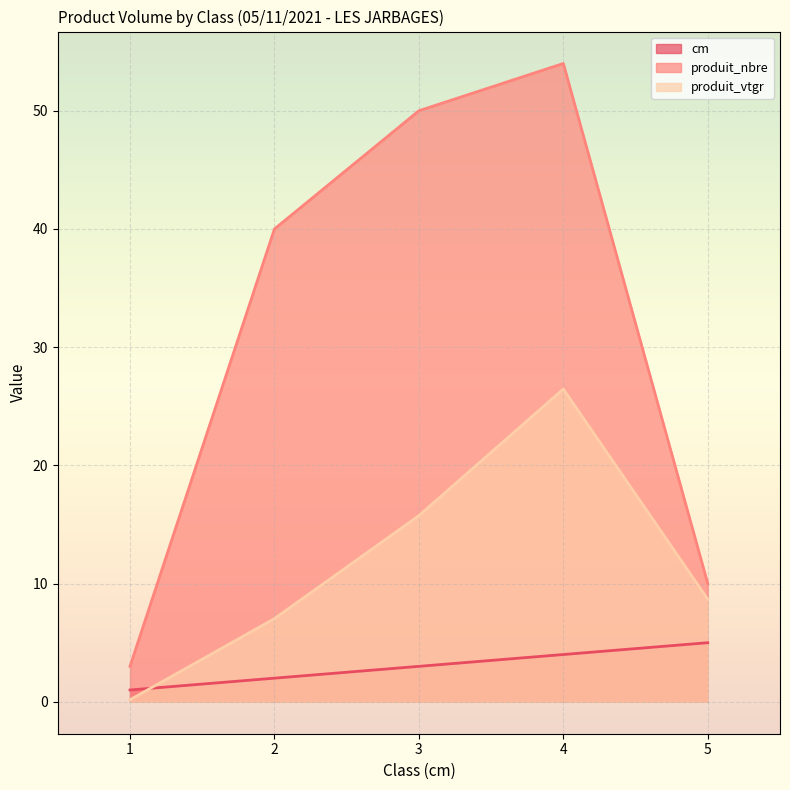

True or false: cm and produit_vtgr intersect in this chart.

True